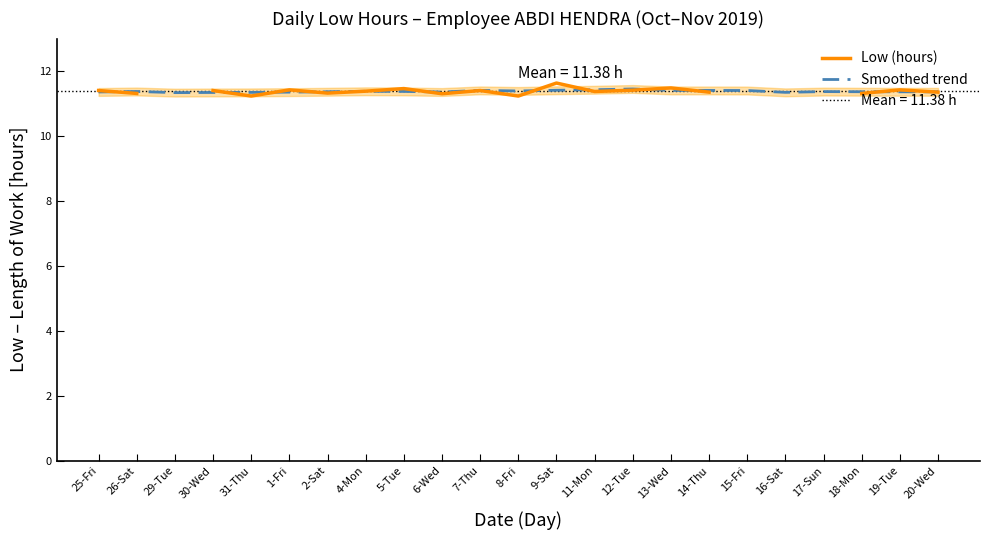

What is the highest value of the Smoothed trend series?

11.4